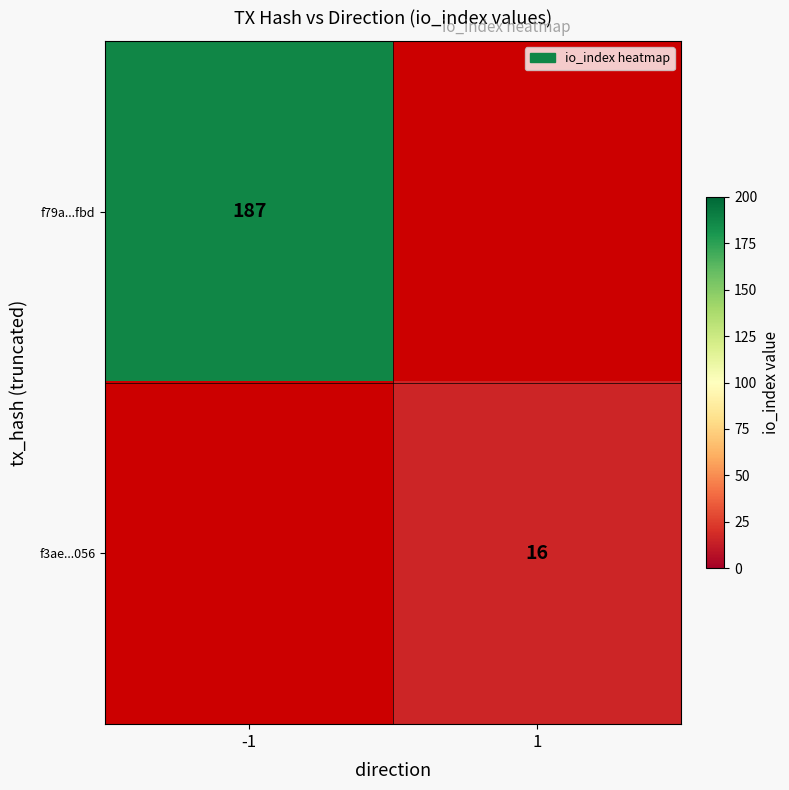

The f3ae...056 series shows 16 at 1. True or false?

True